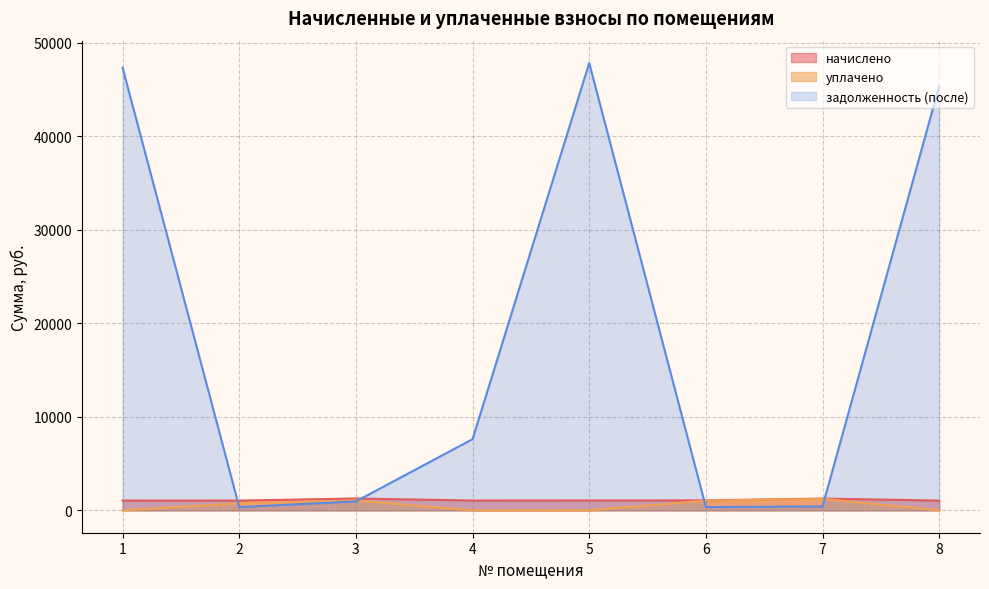

What is the sum of all уплачено values?

4063.2